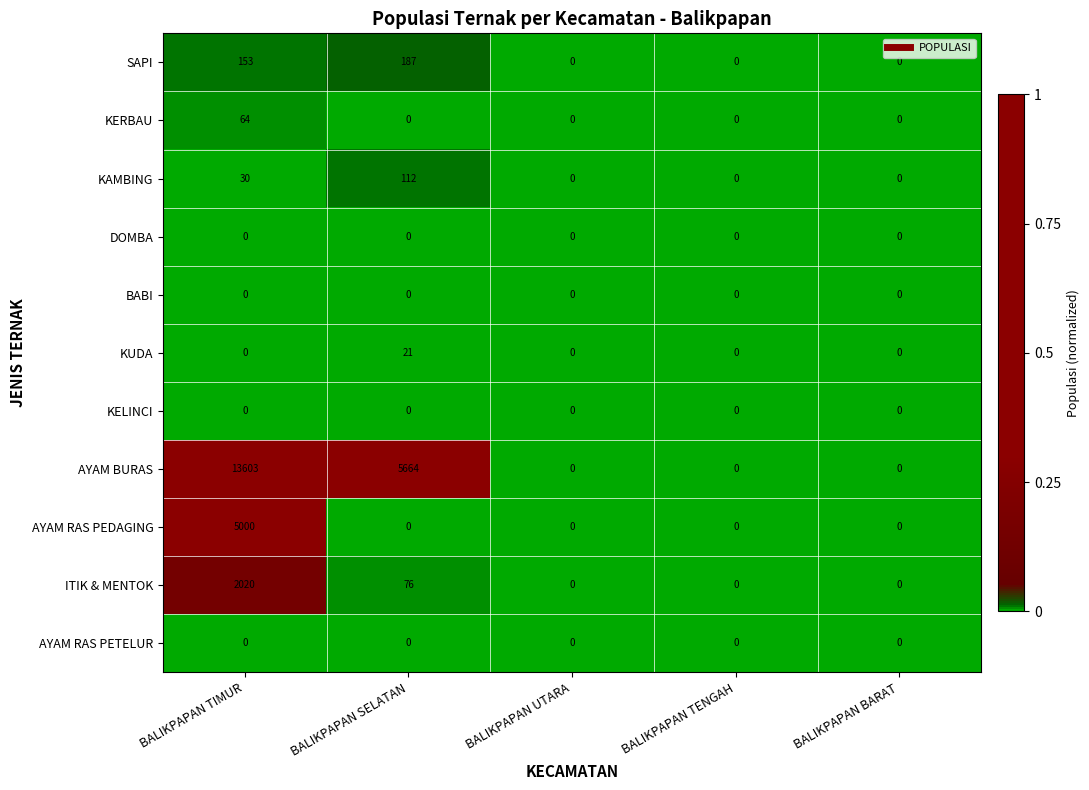

At which category is the sum across all series the highest?

BALIKPAPAN TIMUR